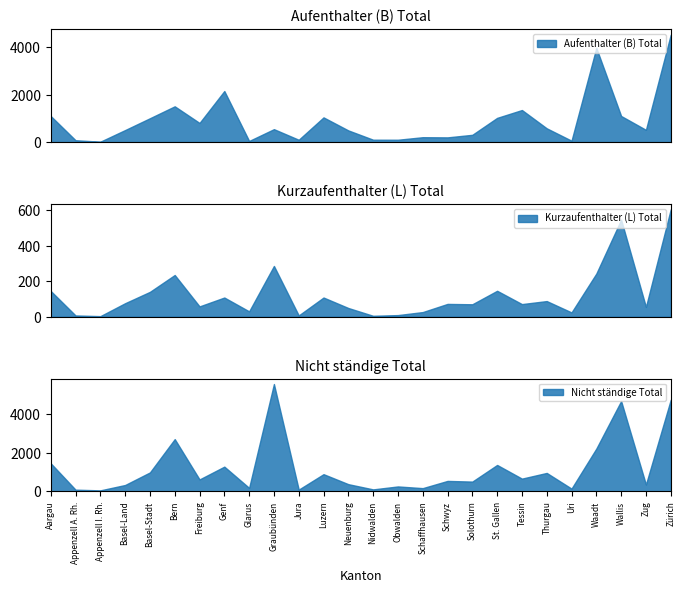

What is the maximum value for Aufenthalter (B) Total?

4537